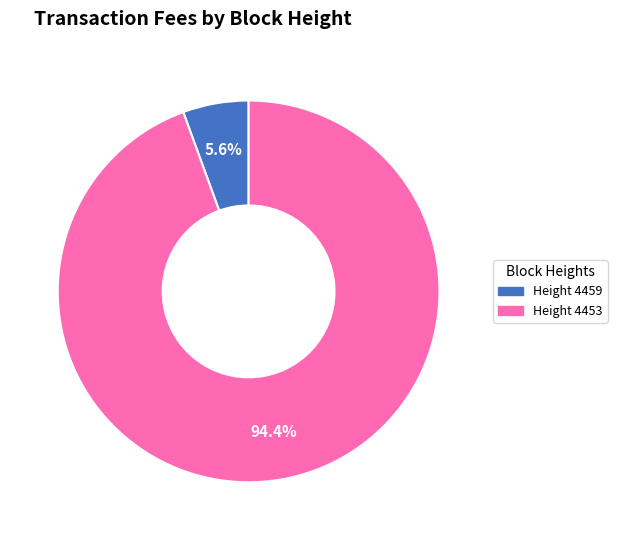

How many slices are in this pie chart?

2